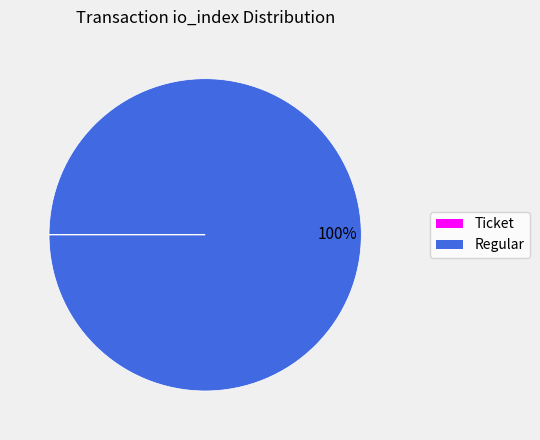

Is it true that Regular is 100% of the pie?

True